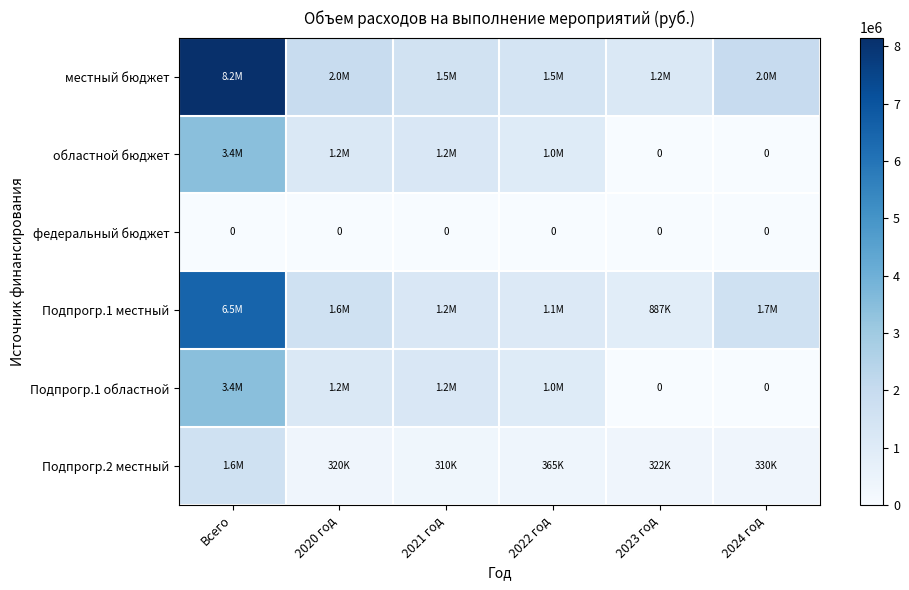

What is the sum of all областной бюджет values?

6880955.8